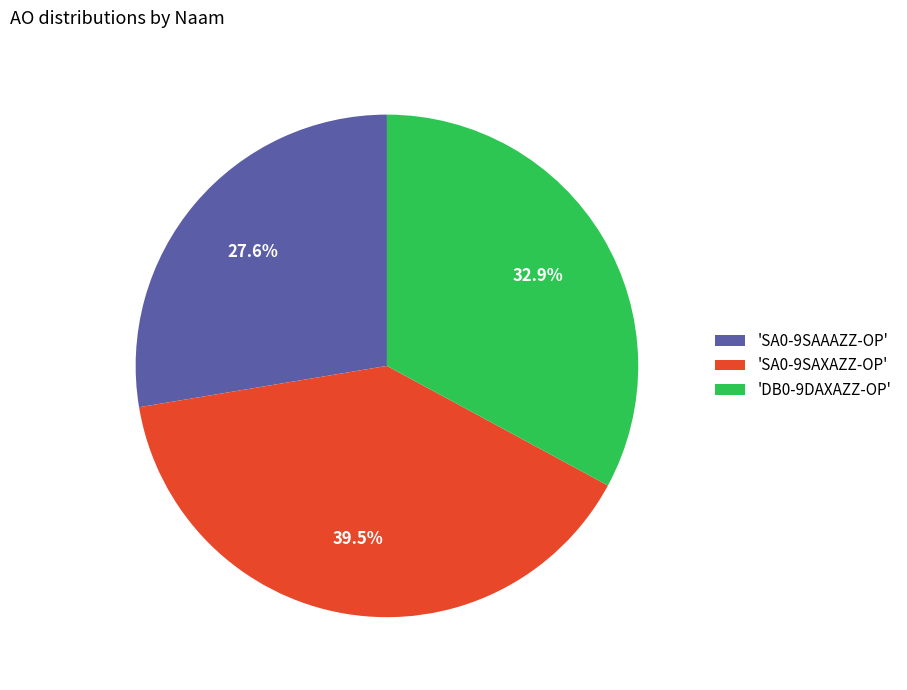

What is the ratio of the value at 'SA0-9SAXAZZ-OP' to the value at 'DB0-9DAXAZZ-OP'?

1.2